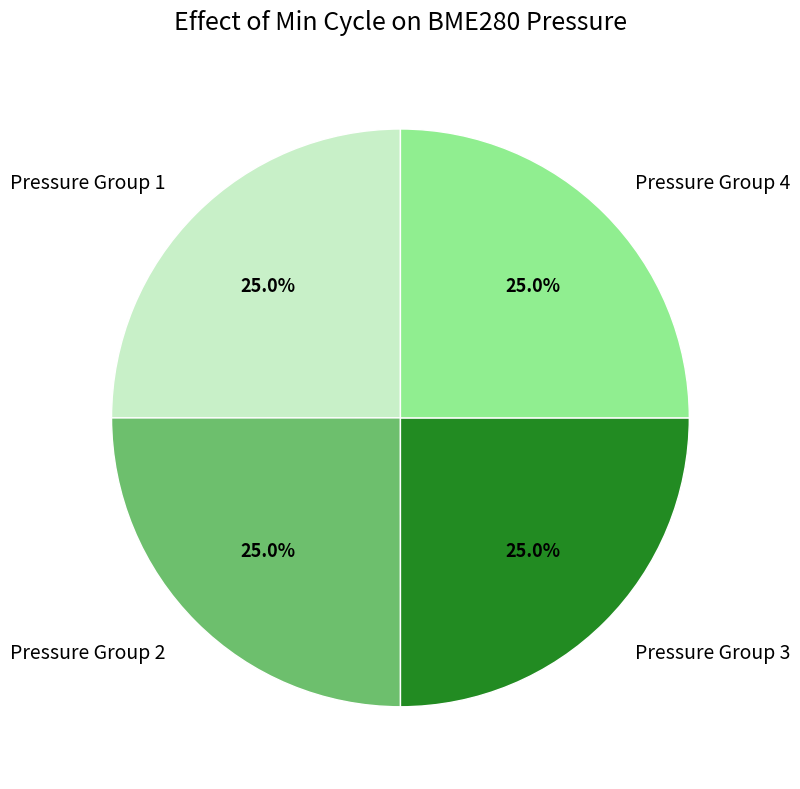

What is the total percentage of Pressure Group 4 and Pressure Group 2?

50.0%